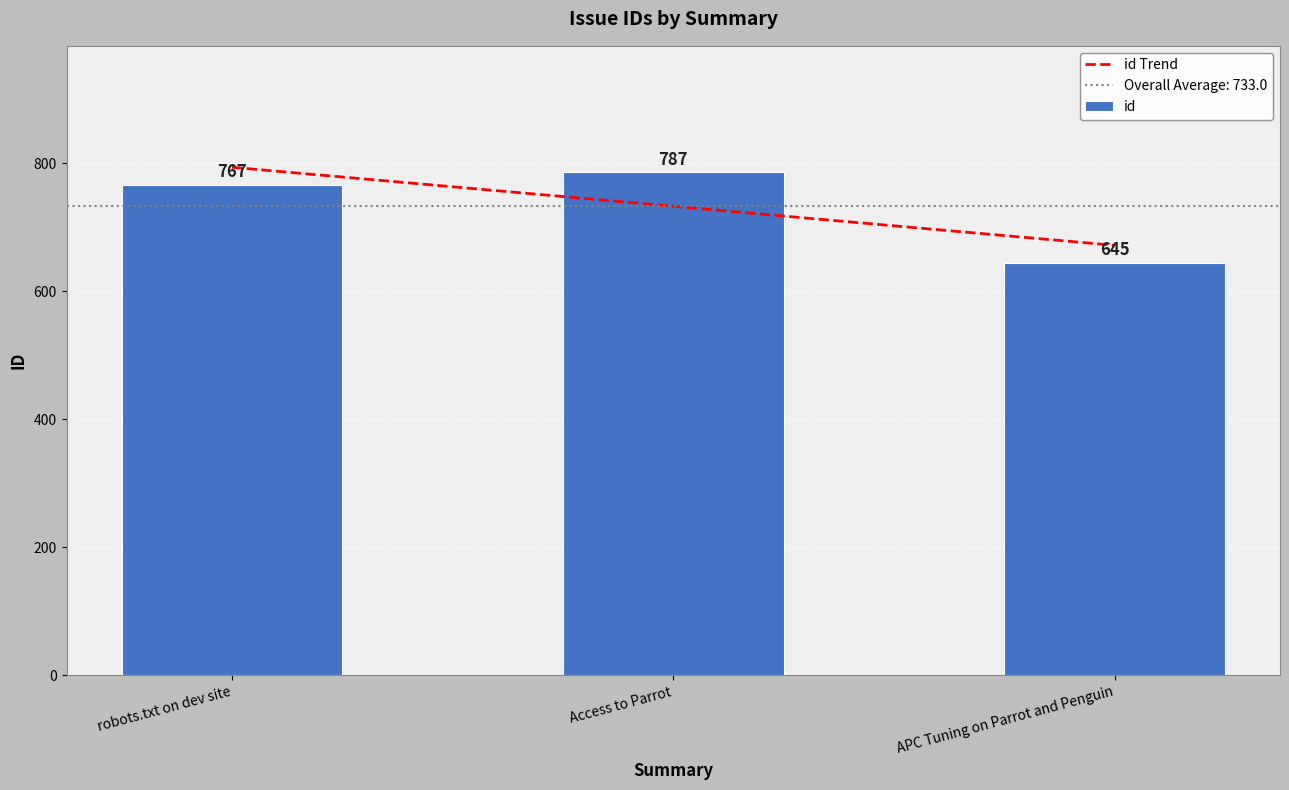

Count the number of categories in the chart.

3